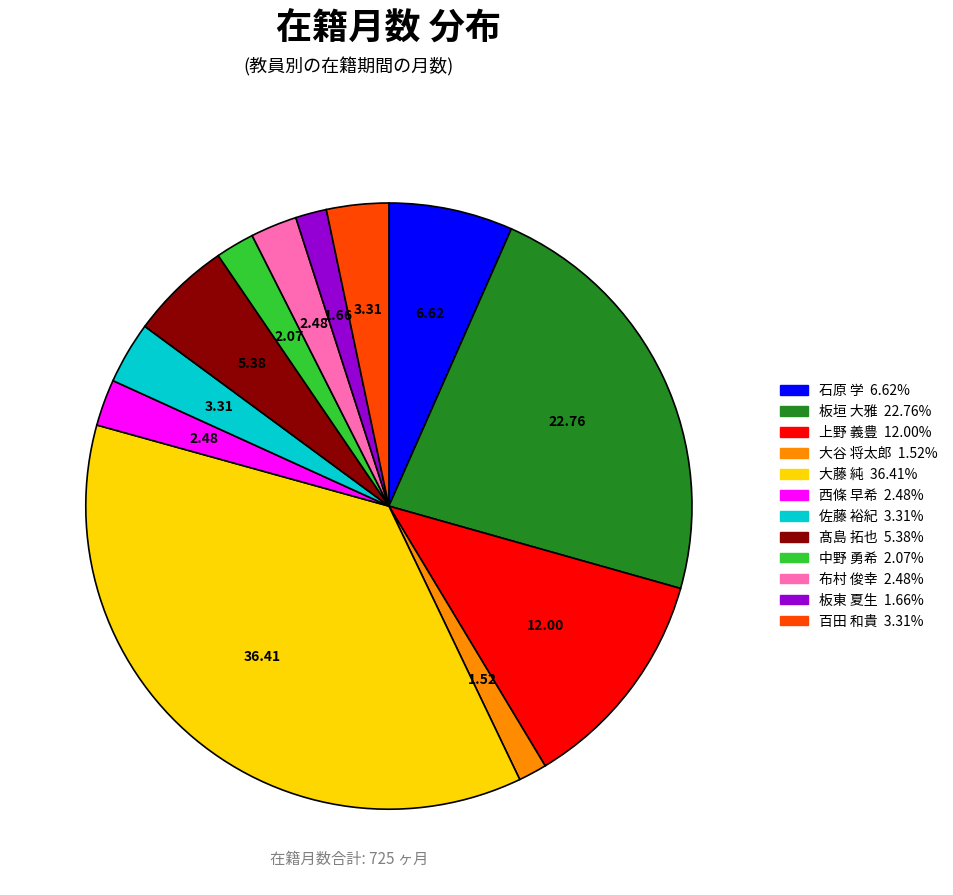

Is the sum of 大藤 純 and 佐藤 裕紀 greater than half?

No